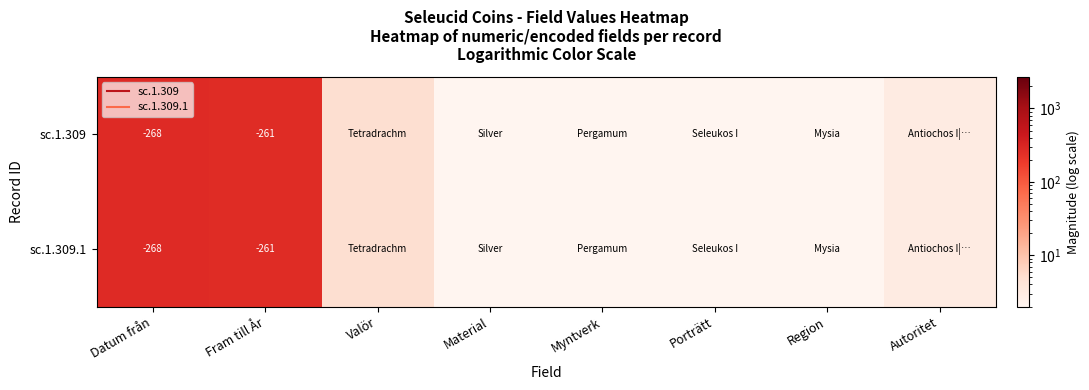

The sc.1.309 series shows 5 at Autoritet. True or false?

False